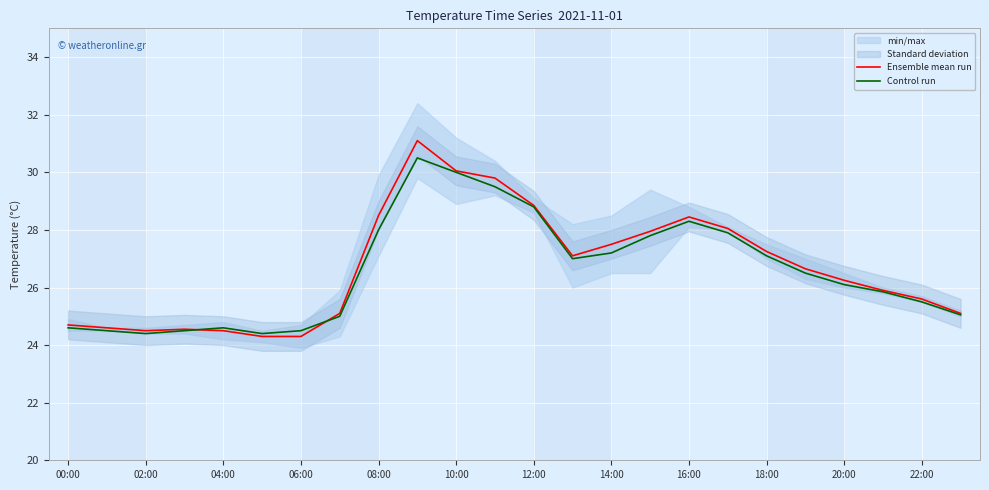

True or false: Ensemble mean run has a value of 5.9 at 20:00.

False